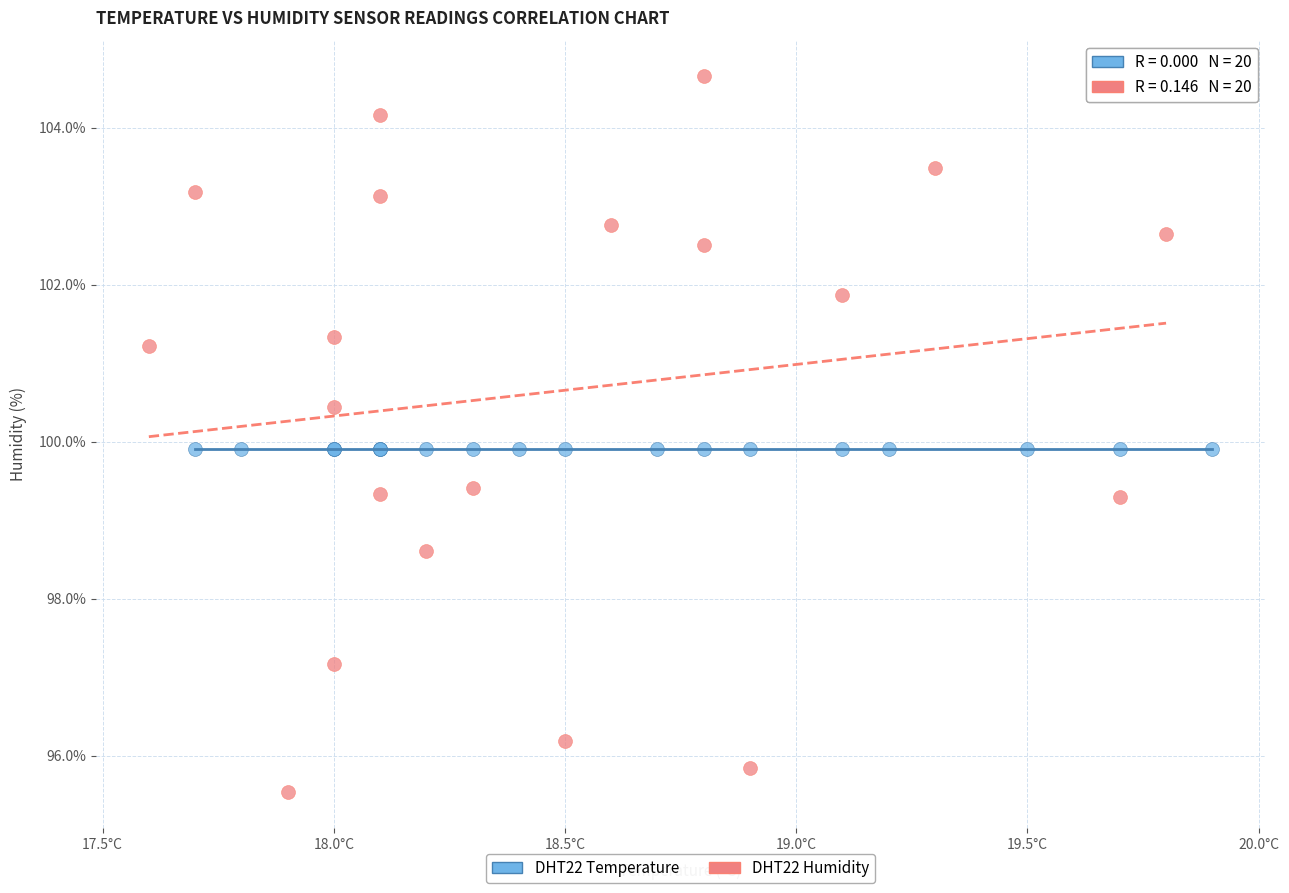

What are all the series names shown in the legend?

DHT22 Temperature, DHT22 Humidity